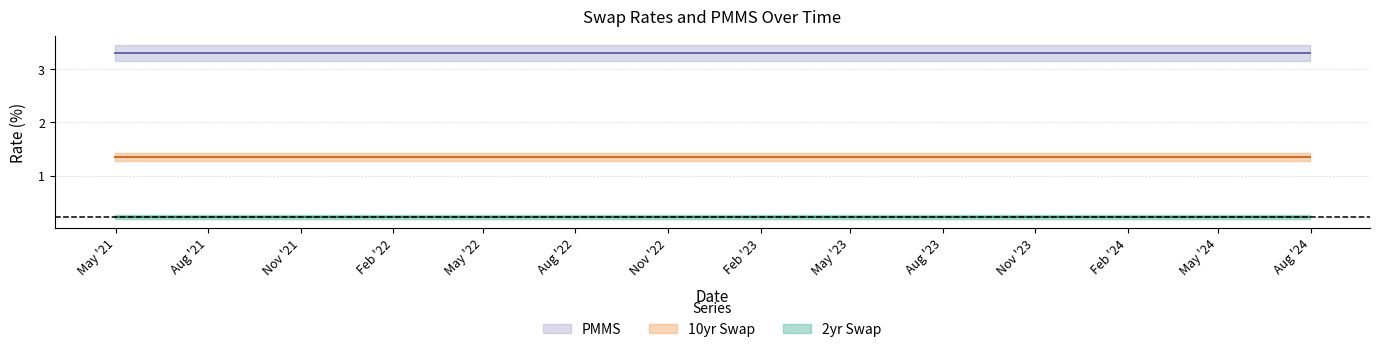

What is the label of the 8th point from the right?

2022-10-31